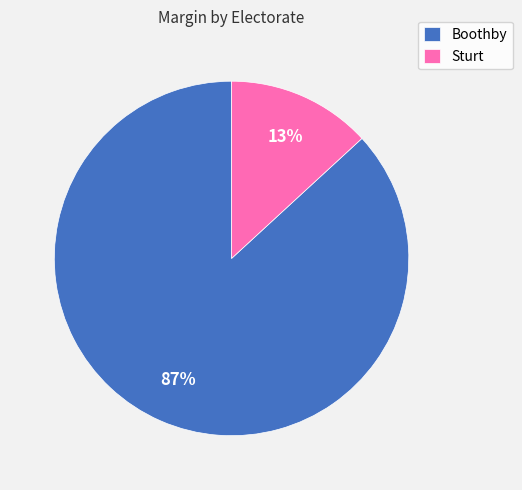

Rank the categories by value from highest to lowest.

Boothby, Sturt